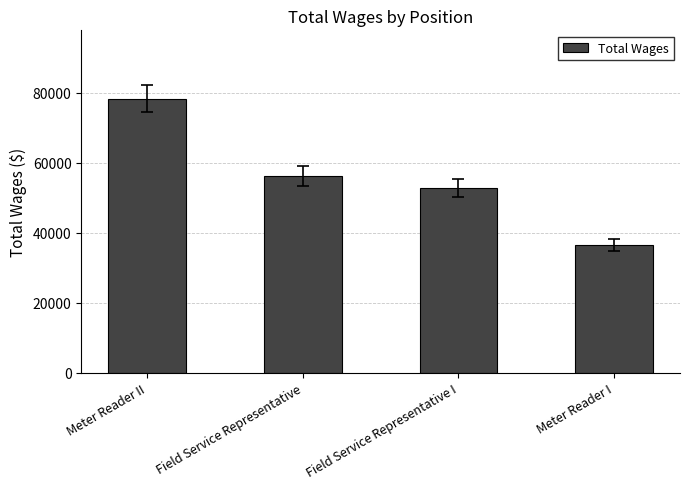

How many bars are there in total?

4